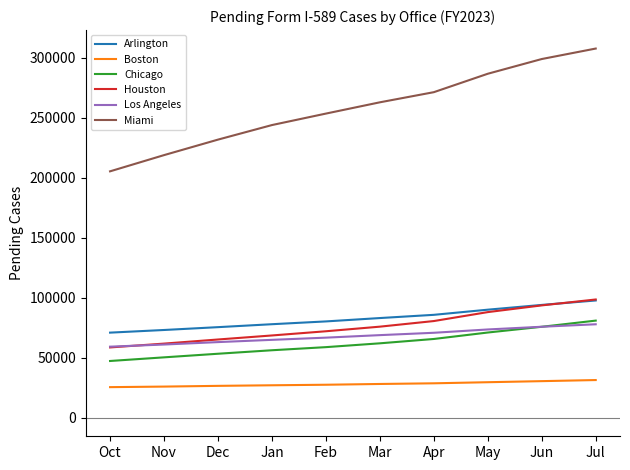

Is the value of Arlington at Feb greater than the value of Miami at Nov?

No